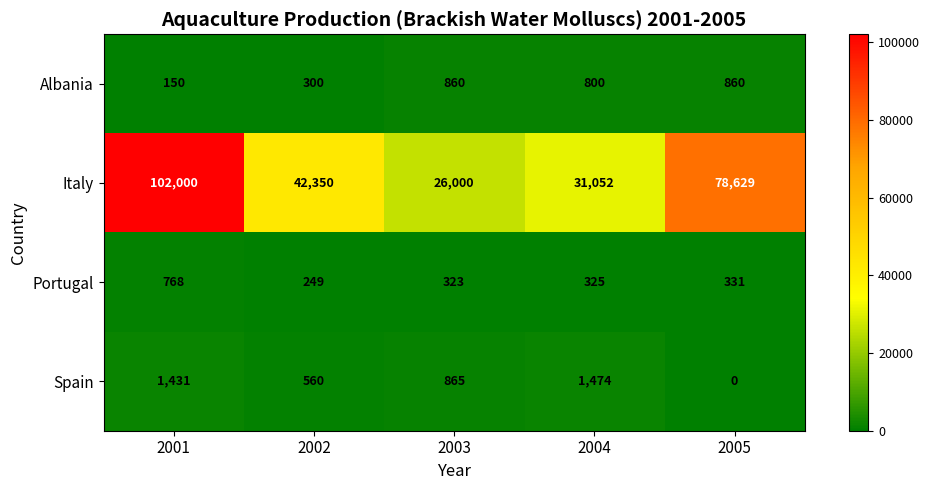

Rank the series by their maximum value, from highest to lowest.

Italy, Spain, Albania, Portugal